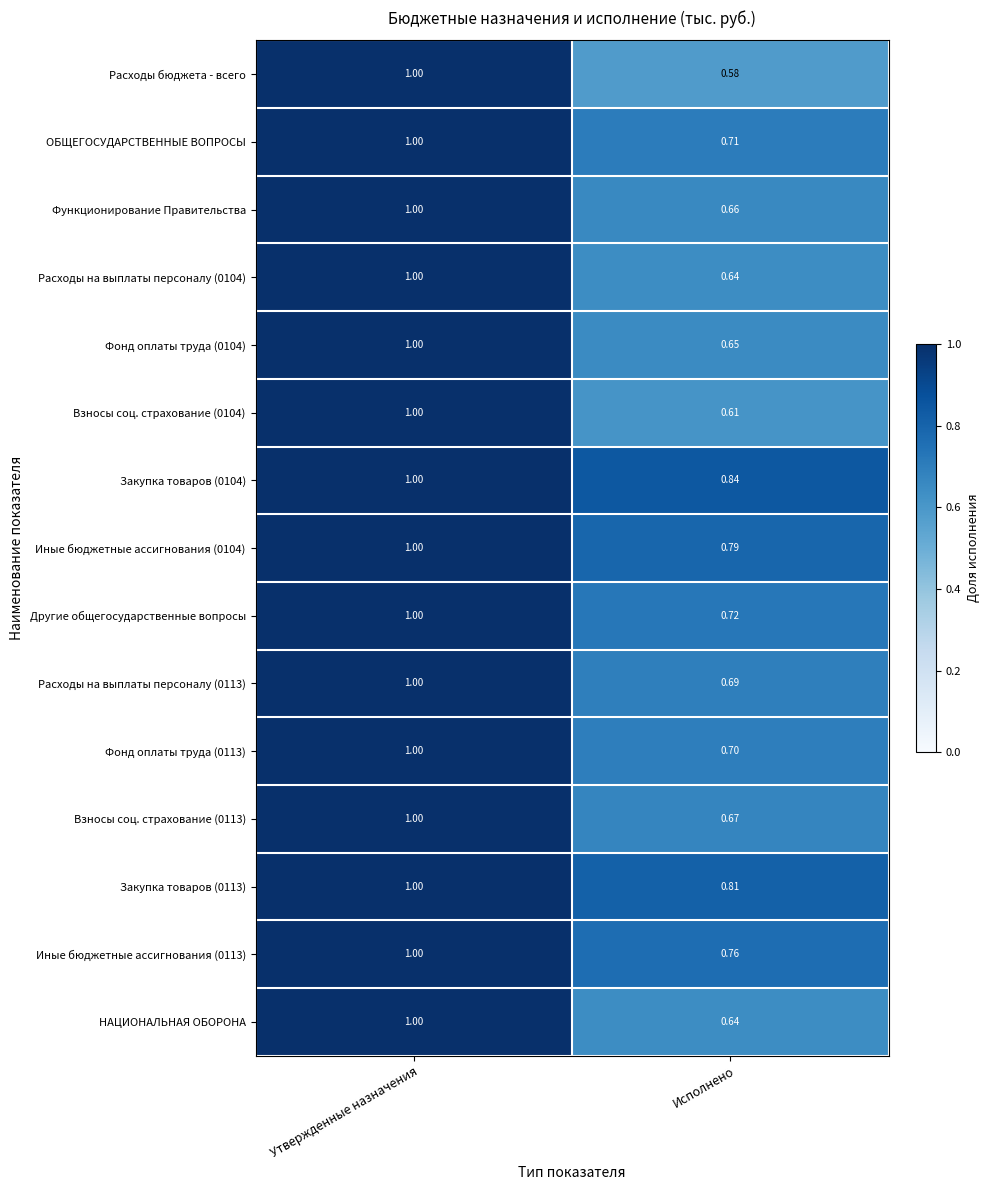

At which label is НАЦИОНАЛЬНАЯ ОБОРОНА closest to 0?

Исполнено